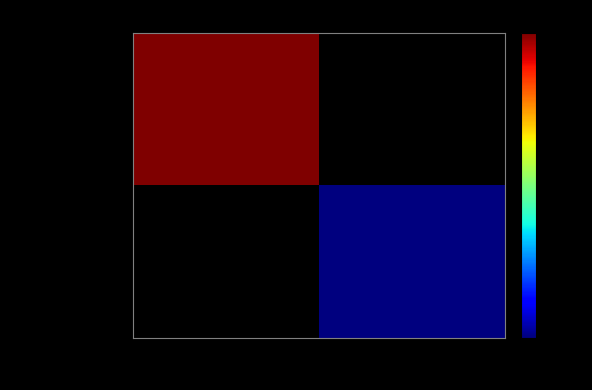

Is the value of 28705ddf379f03d1... at -1 greater than the value of 0b18caf96c68916b... at 1?

No